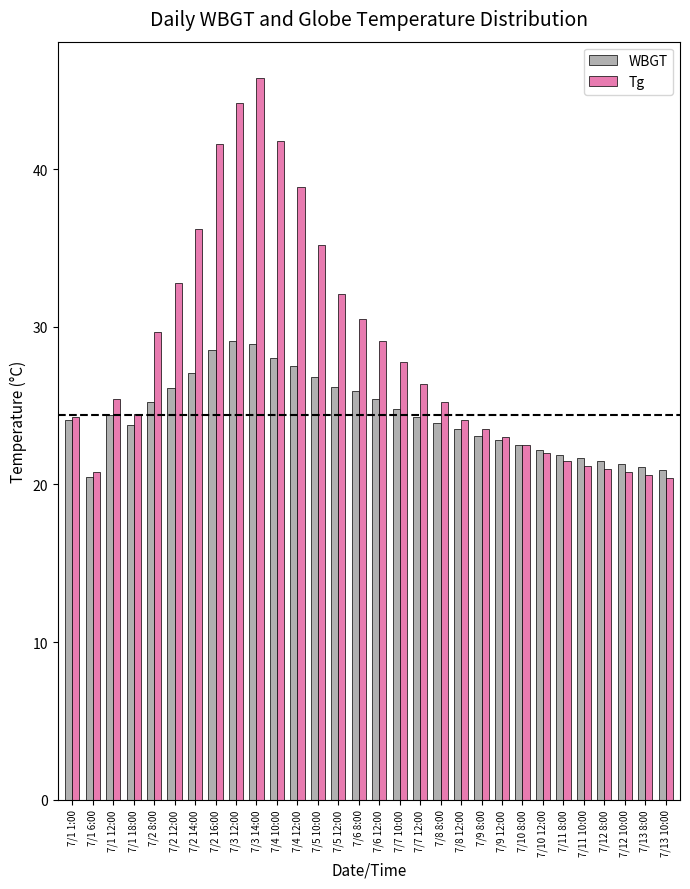

What is the highest value of the Tg series?

45.8